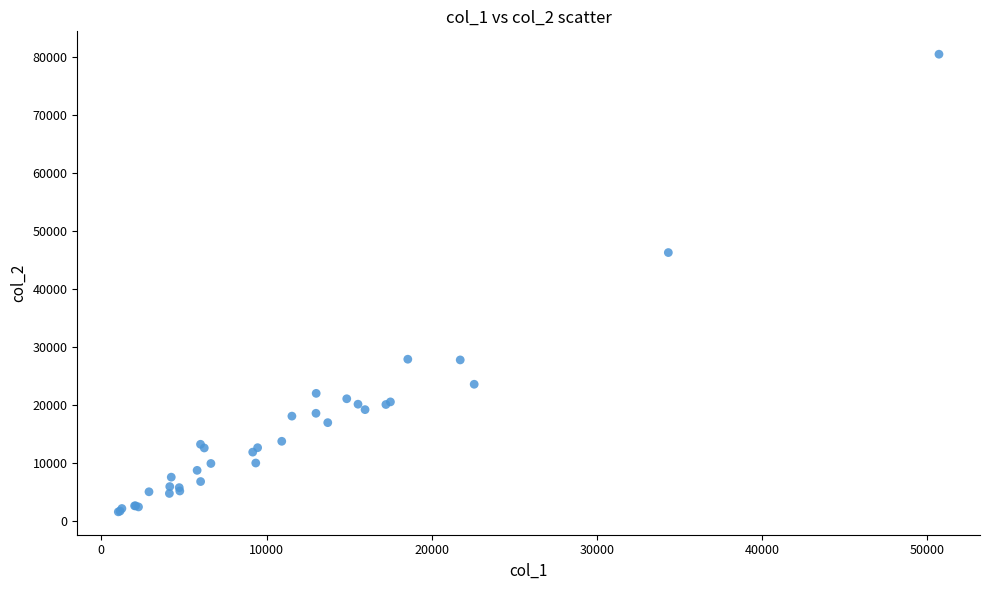

What Y value in the scatter plot is closest to 41009?

46258